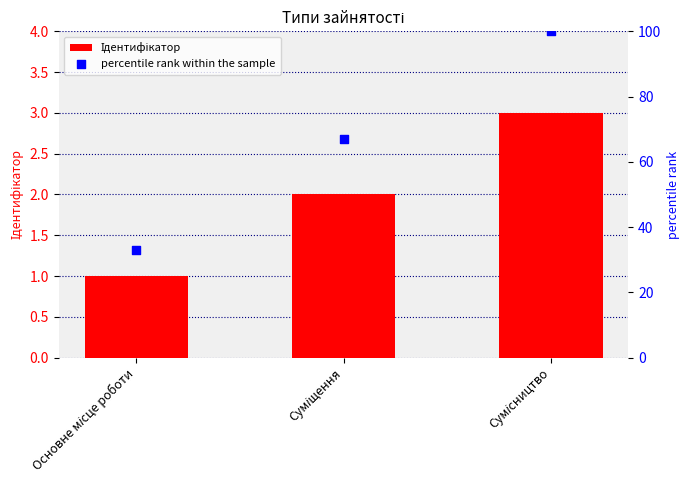

At which category is the sum across all series the highest?

Сумісництво